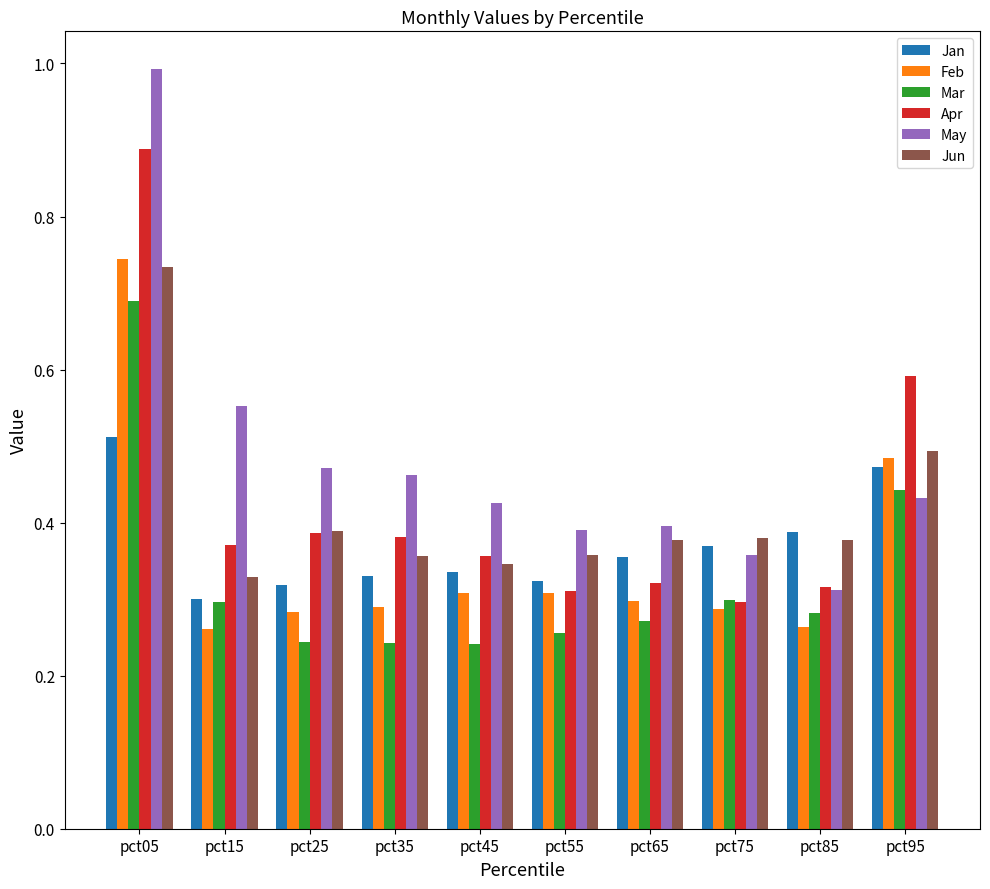

Which series has the largest range (max minus min)?

May